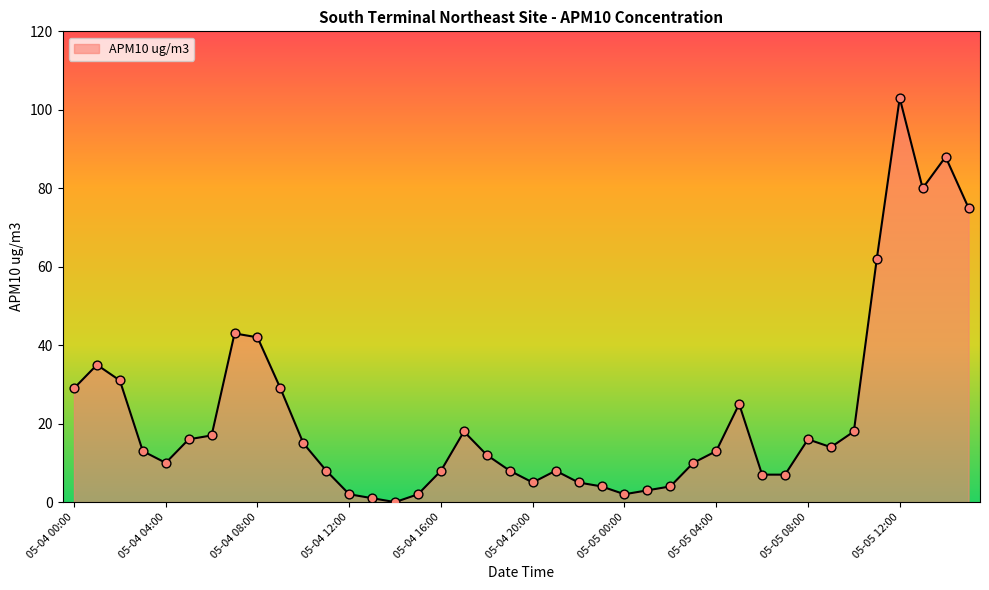

What is the greatest value displayed?

103